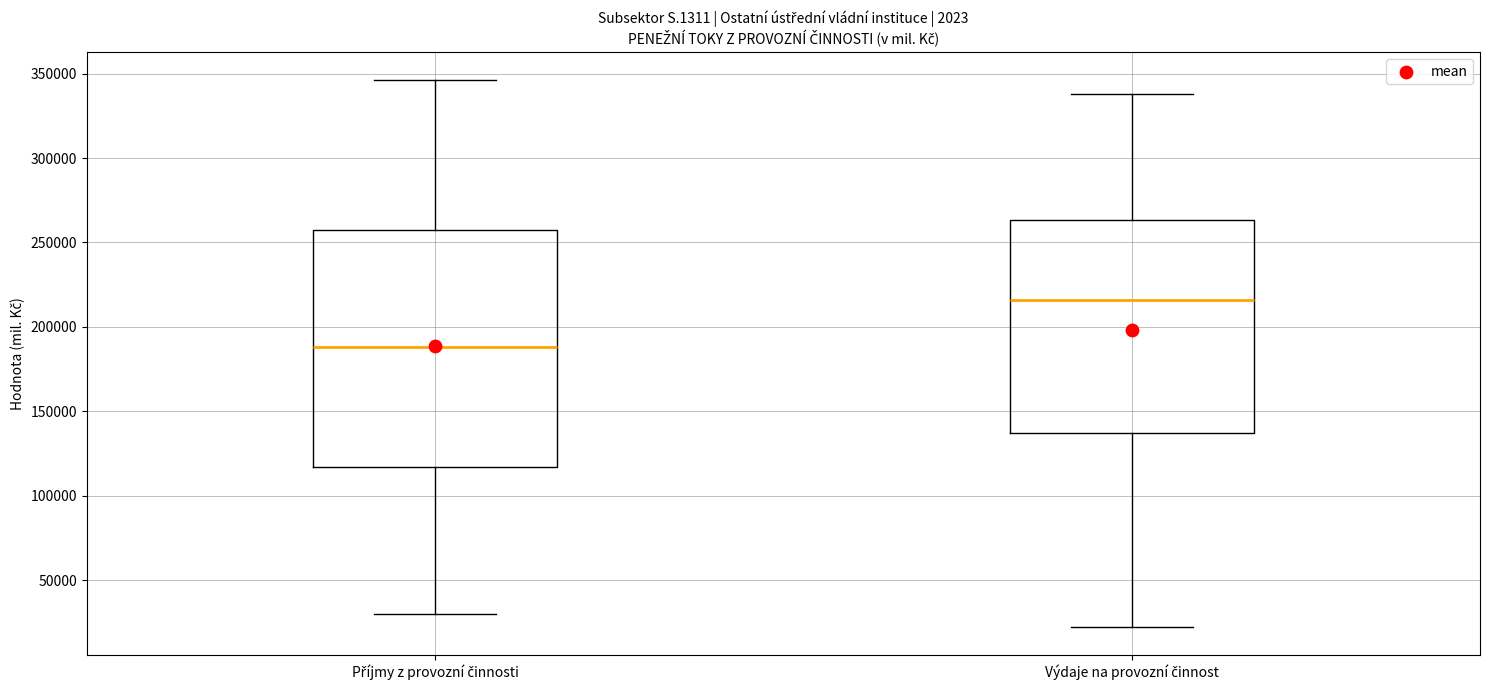

Where does the lower whisker of the box for Výdaje na provozní činnost end on the y-axis? The values are not printed on the chart, so give them approximately, as read against the axis.

20000